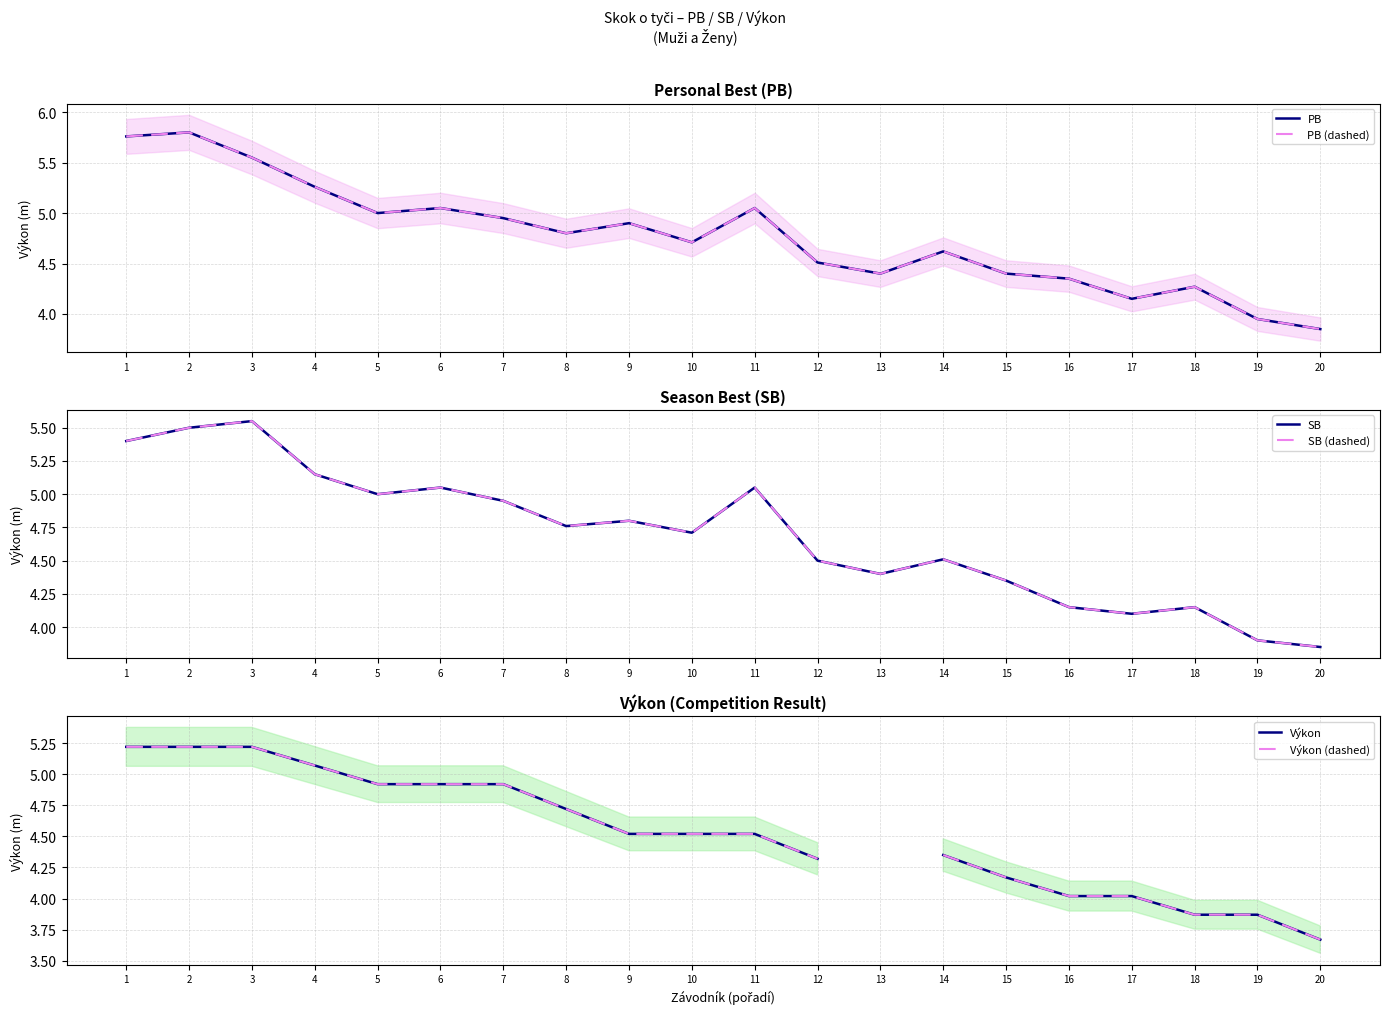

Rank the series at 4 from lowest to highest value.

Výkon, Výkon (dashed), SB, SB (dashed), PB, PB (dashed)